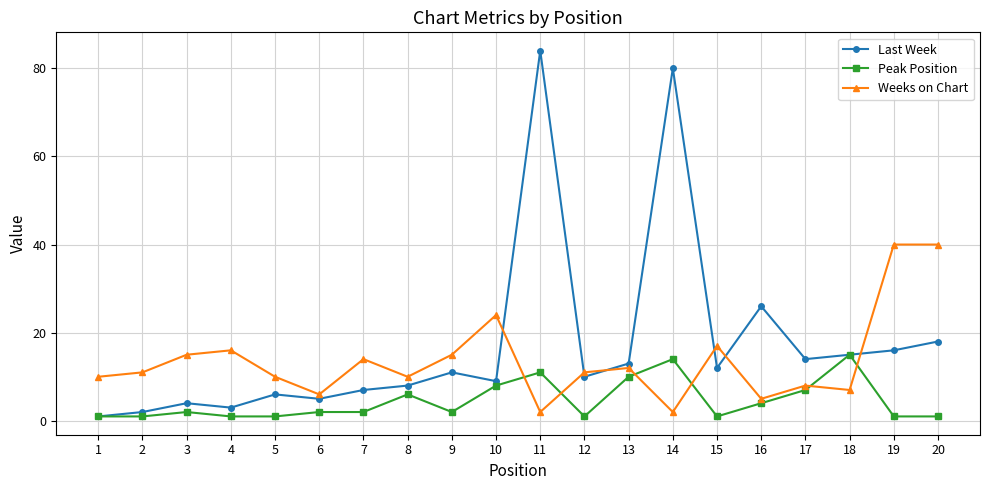

Does the chart display data point markers on the line(s)?

Yes